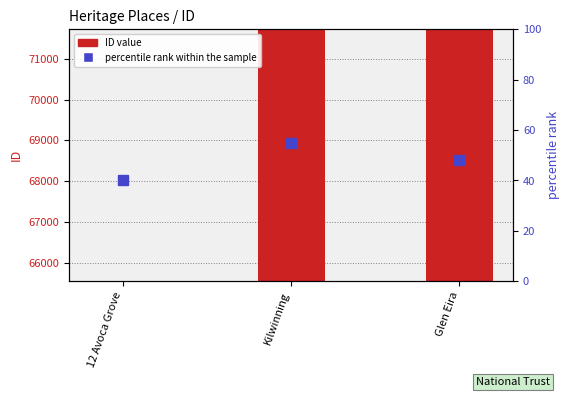

At how many categories does at least one series exceed 57579?

3